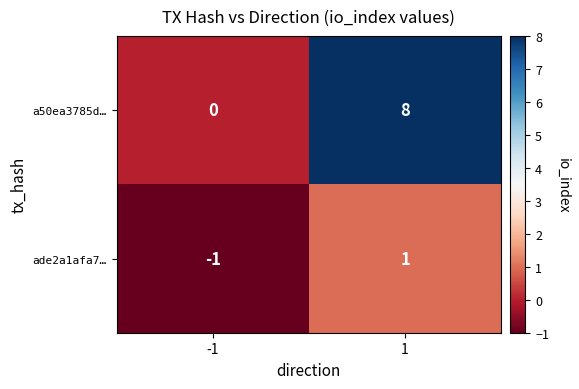

Which series has the widest spread of values?

a50ea3785d…